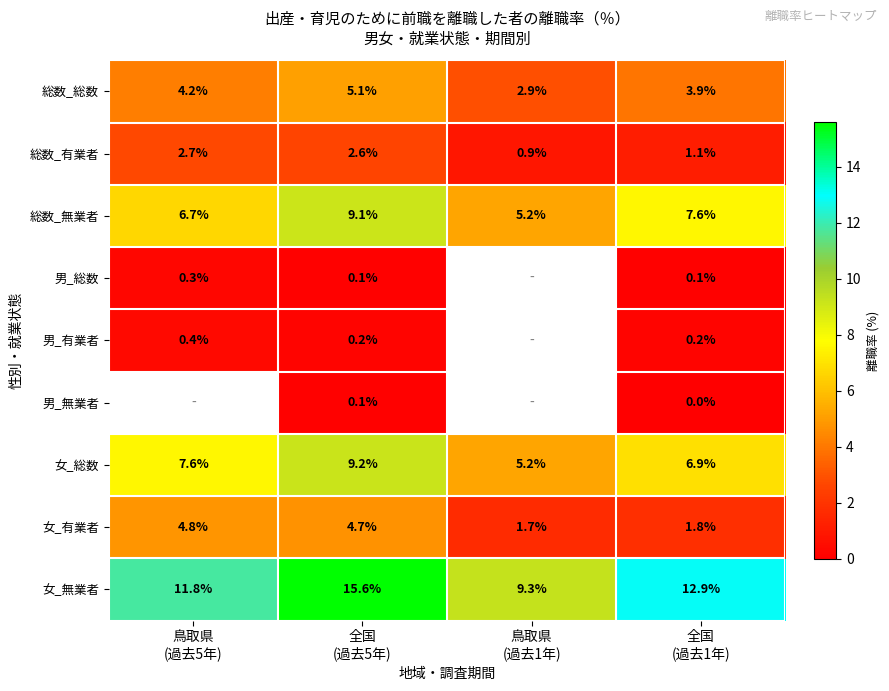

What is the difference between the second highest and minimum values in the 総数_有業者 series?

1.7